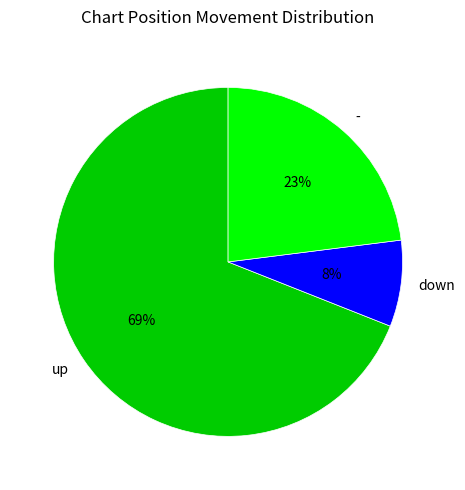

Rank the categories by value from highest to lowest.

up, -, down